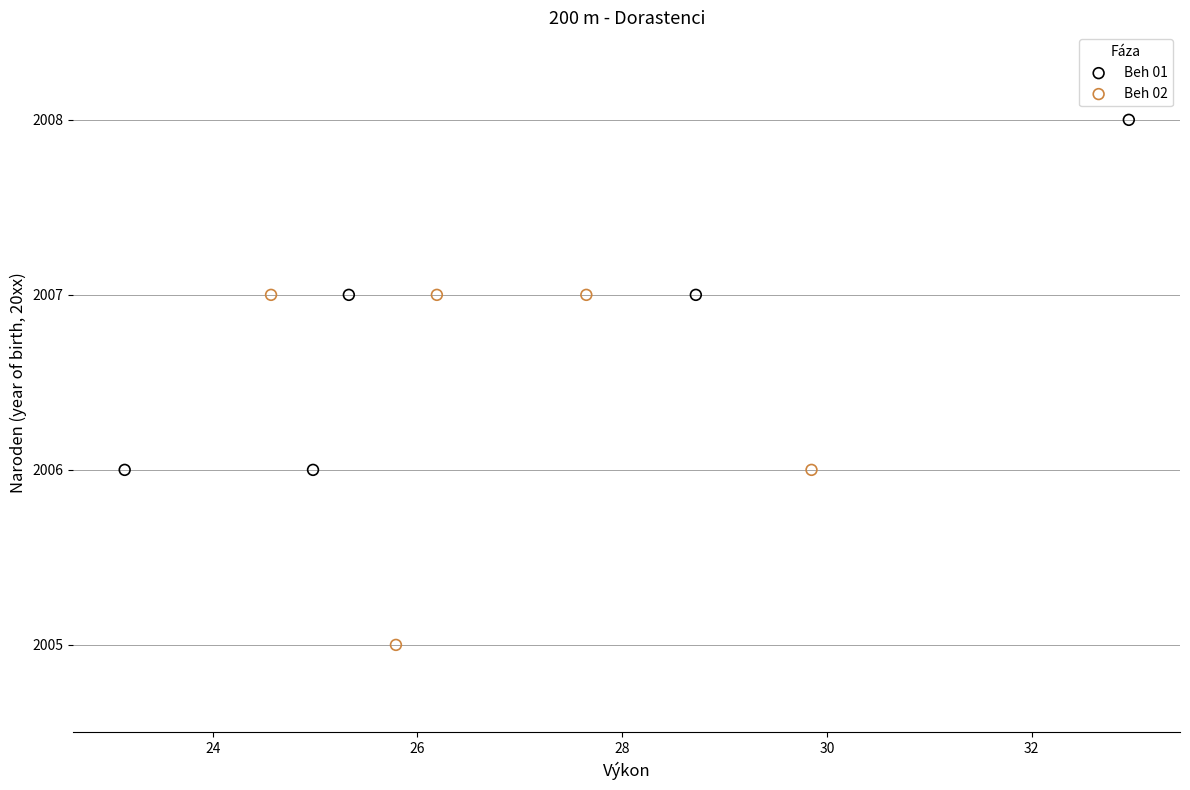

Which series reaches the minimum Y coordinate?

Beh 02